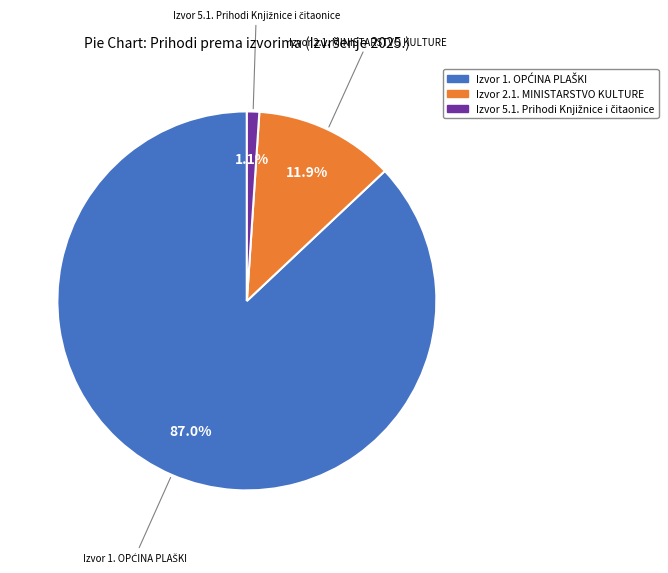

How many segments does this pie chart have?

3